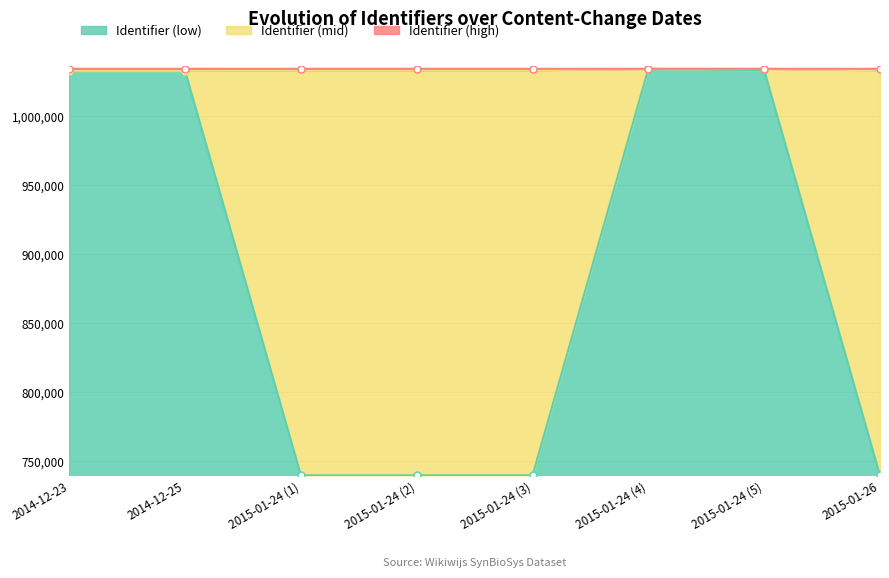

True or false: Identifier (mid) has a value of 1033068 at 2015-01-24 (1).

True